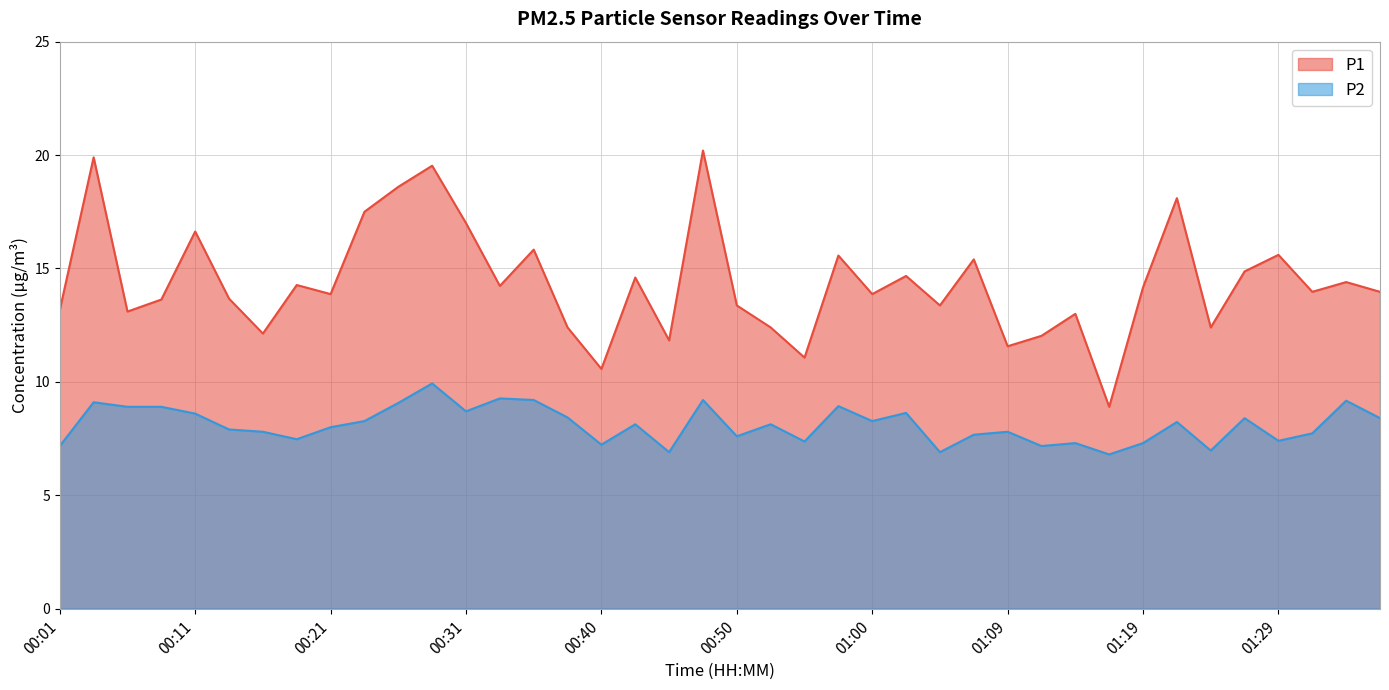

At which label does P1 first exceed 13?

00:01